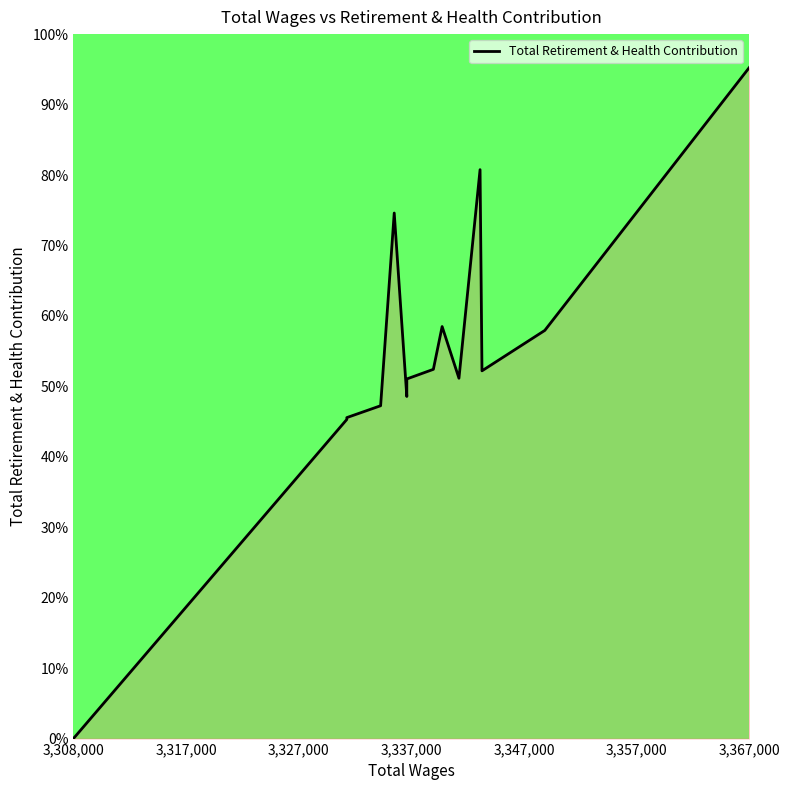

What is the difference between the maximum and second lowest values?

49.9